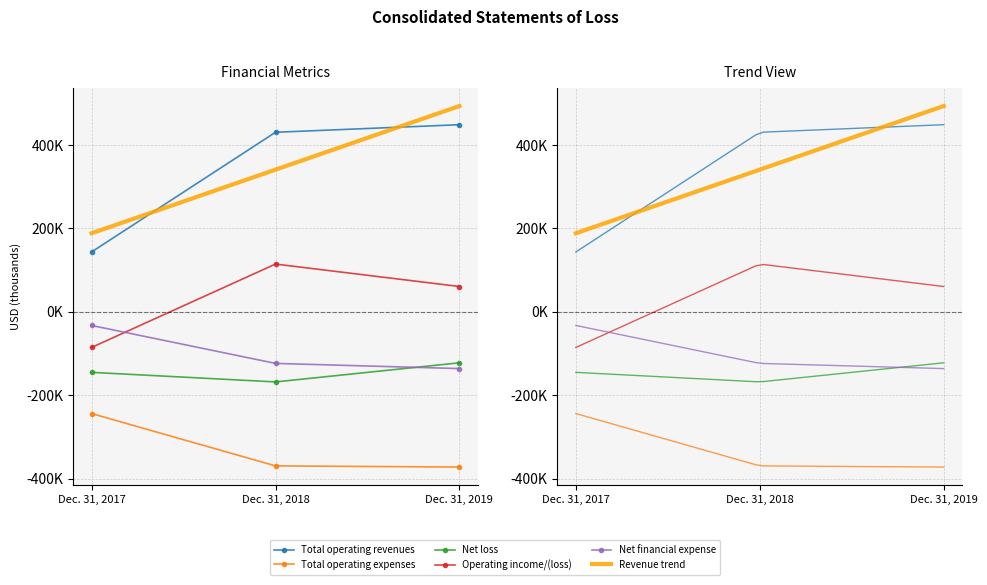

What is the sum of all Total operating revenues values?

1022891